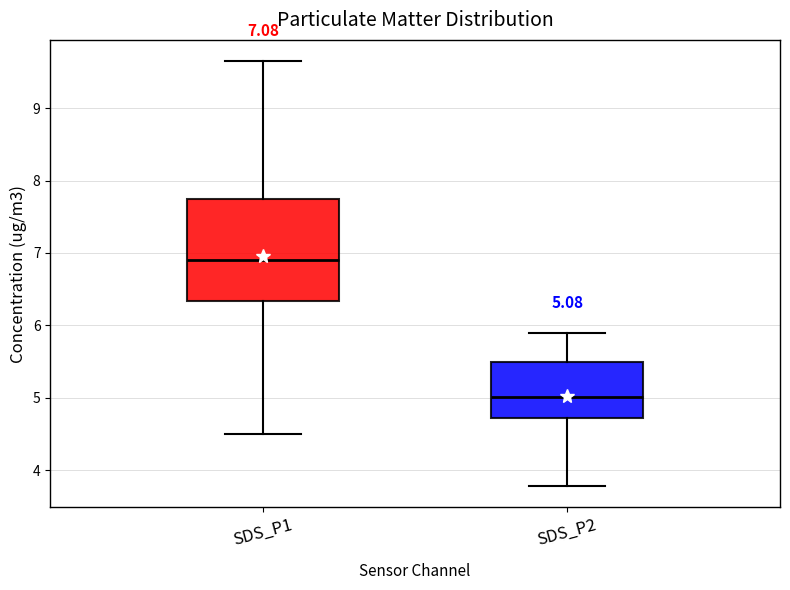

Which box's median line is the lowest?

SDS_P2